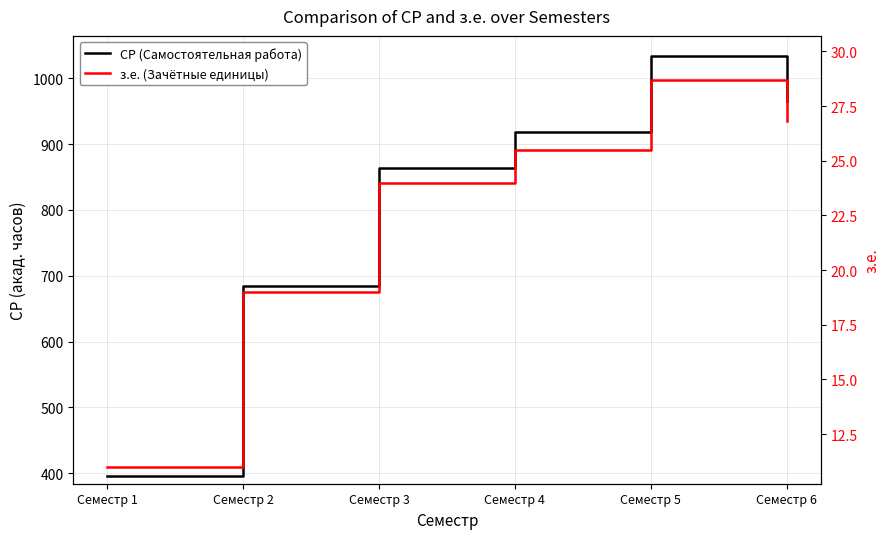

Between Семестр 1 and Семестр 2, which series saw the biggest shift?

СР (Самостоятельная работа)